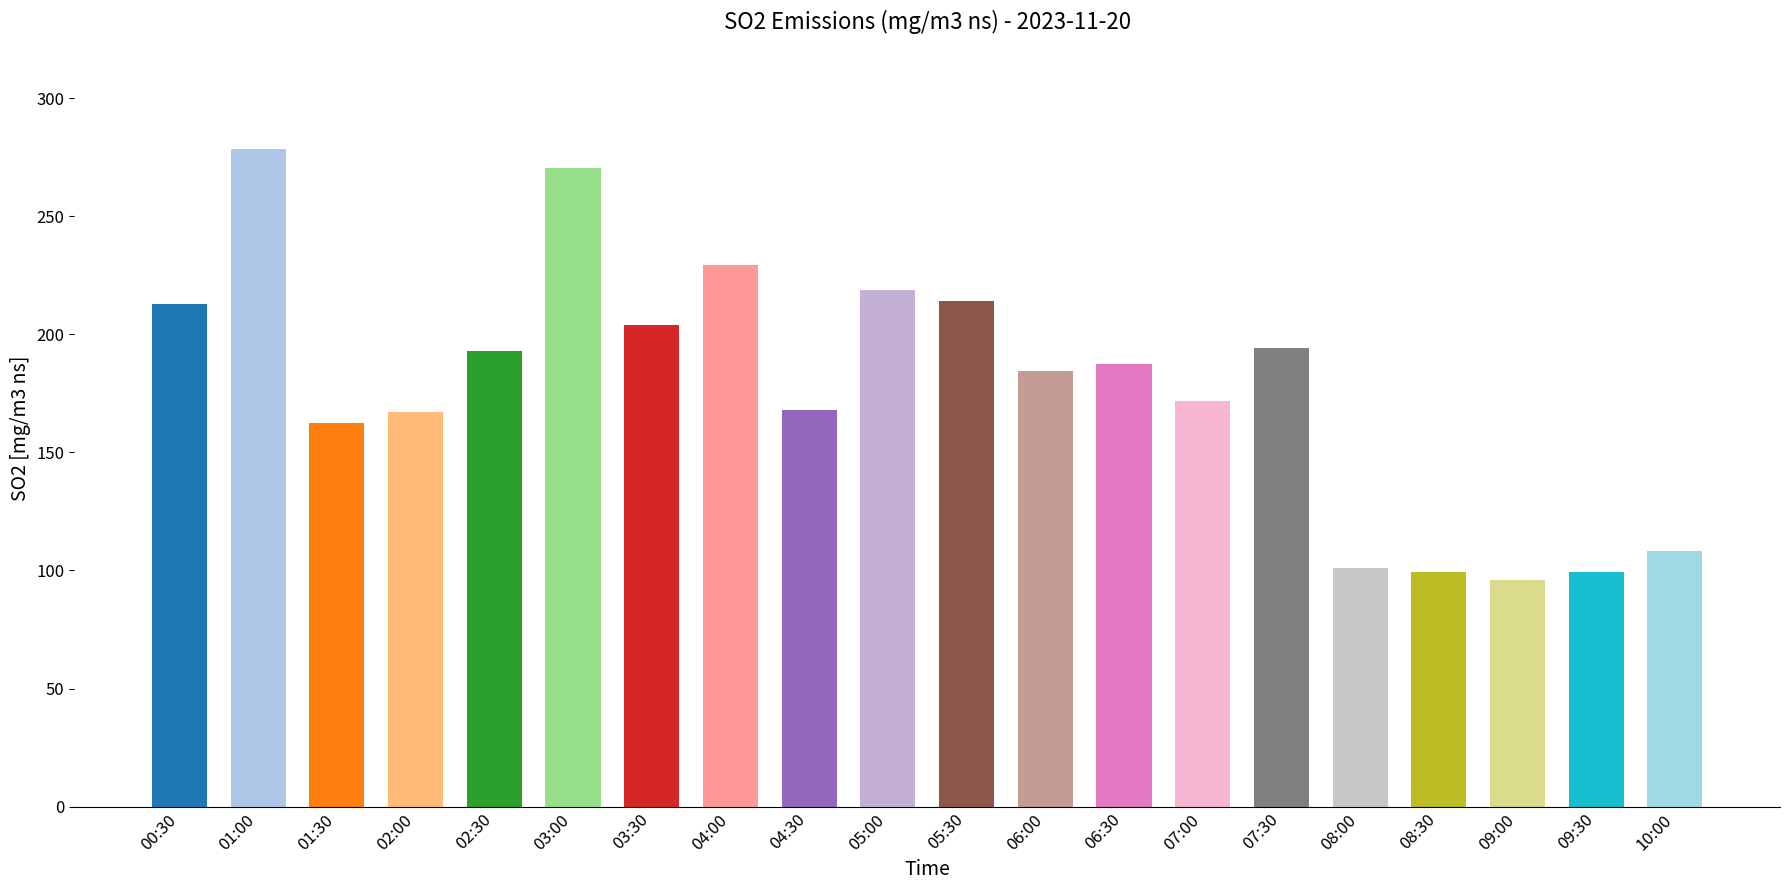

What is the change in value from 03:00 to 08:30?

-171.0